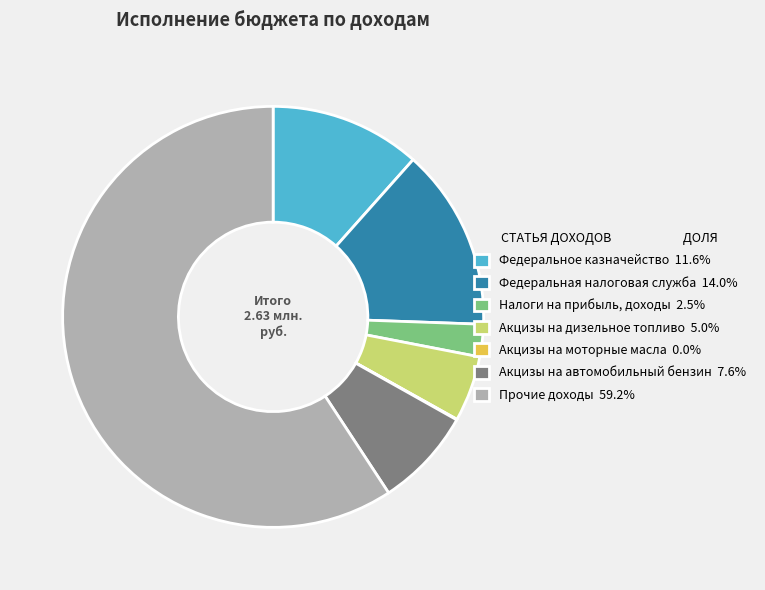

Is there any slice that represents more than half of the pie?

Yes